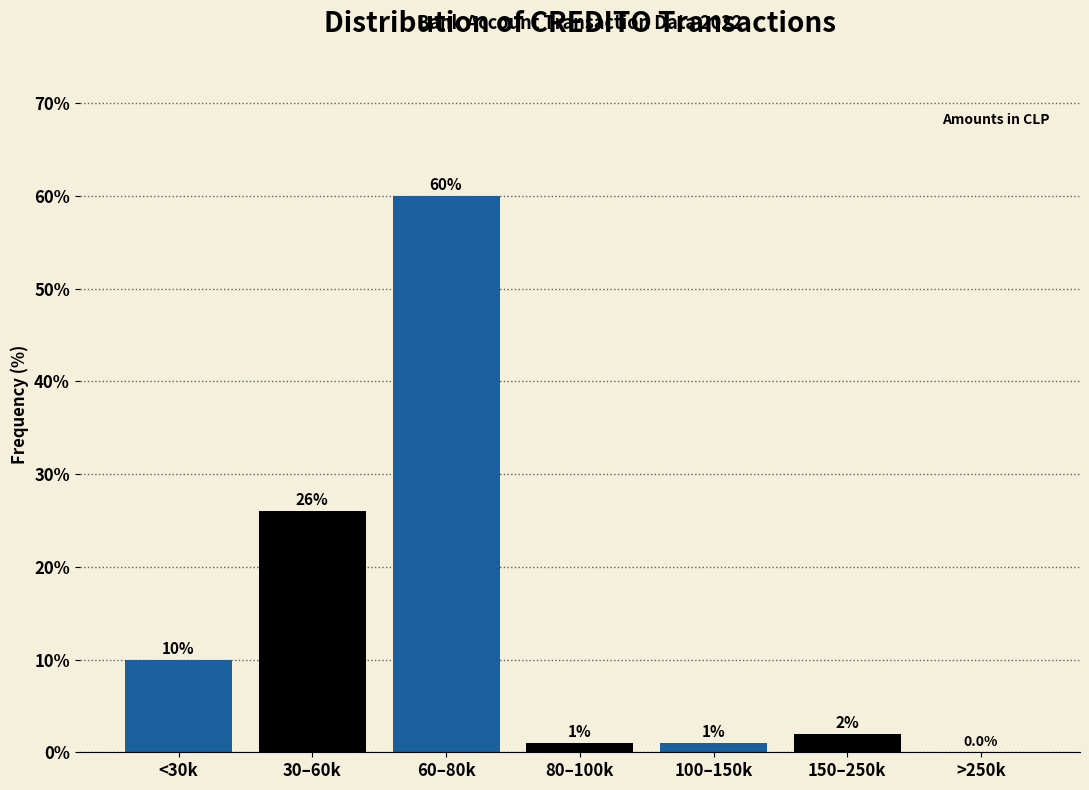

Reading right to left, transcribe all the data shown in this chart.

>250k=0	150–250k=2	100–150k=1	80–100k=1	60–80k=60	30–60k=26	<30k=10